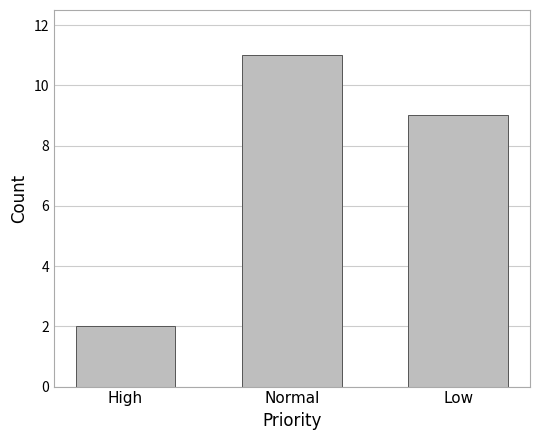

What position from the right is High?

3